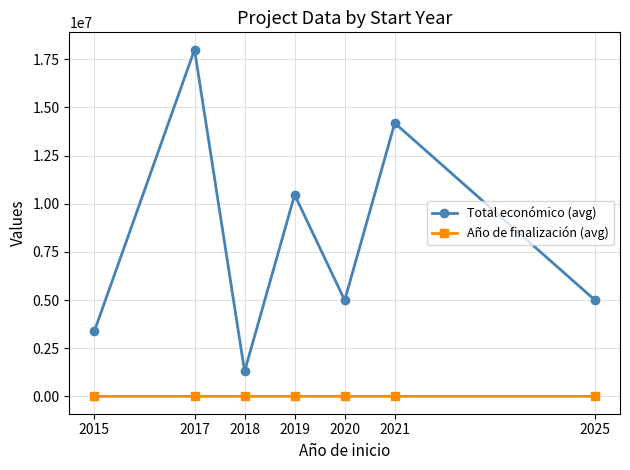

True or false: Año de finalización (avg) and Total económico (avg) intersect in this chart.

False